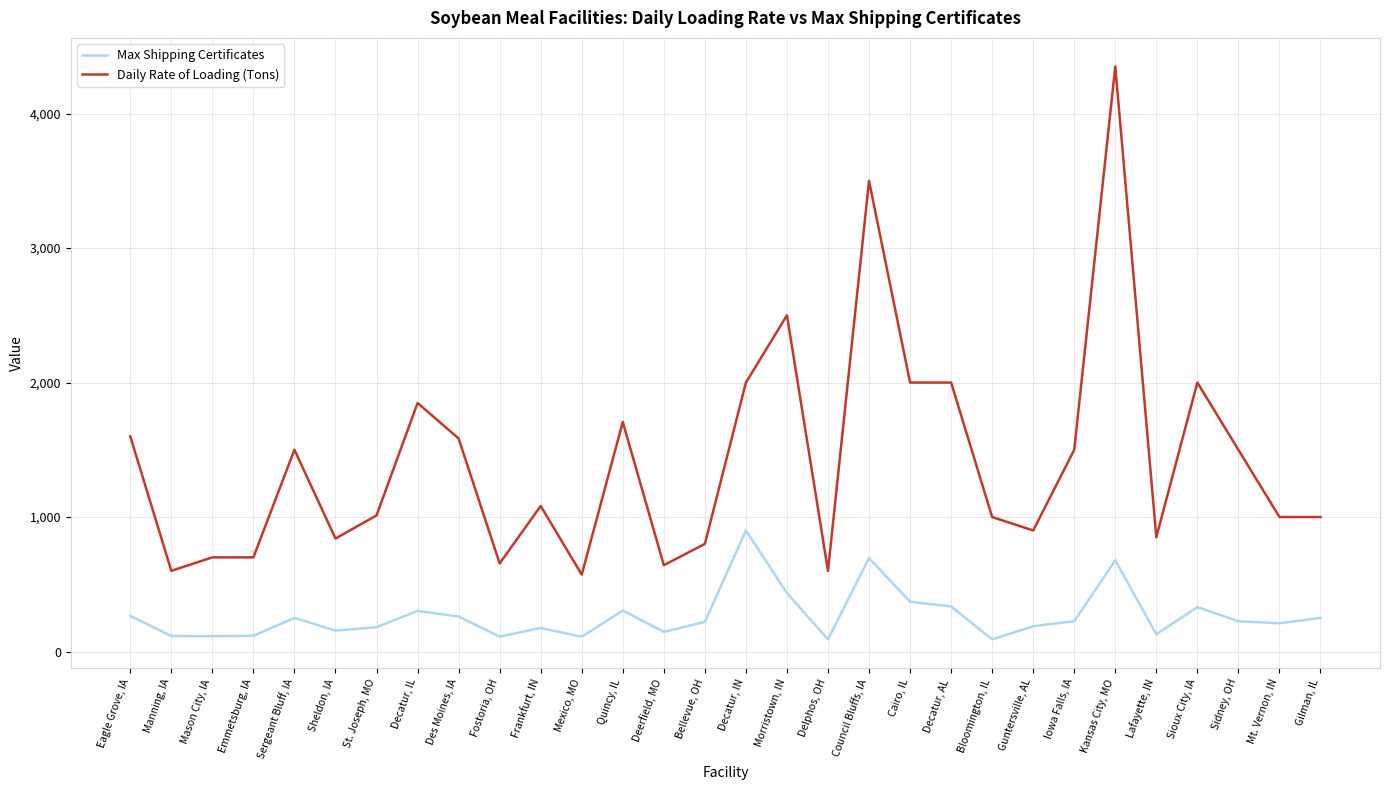

Is the value of Daily Rate of Loading (Tons) at Des Moines, IA greater than the value of Max Shipping Certificates at Sioux City, IA?

Yes